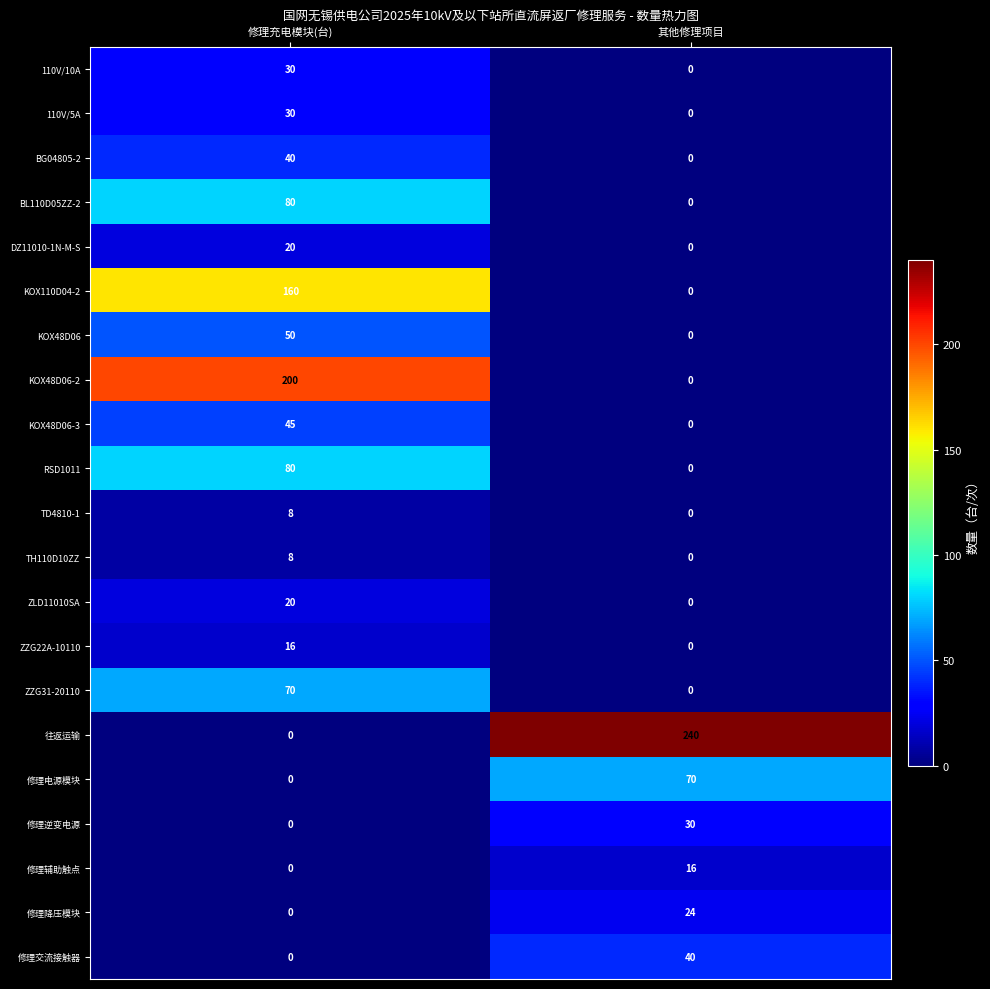

What is the sum of all BG04805-2 values?

40